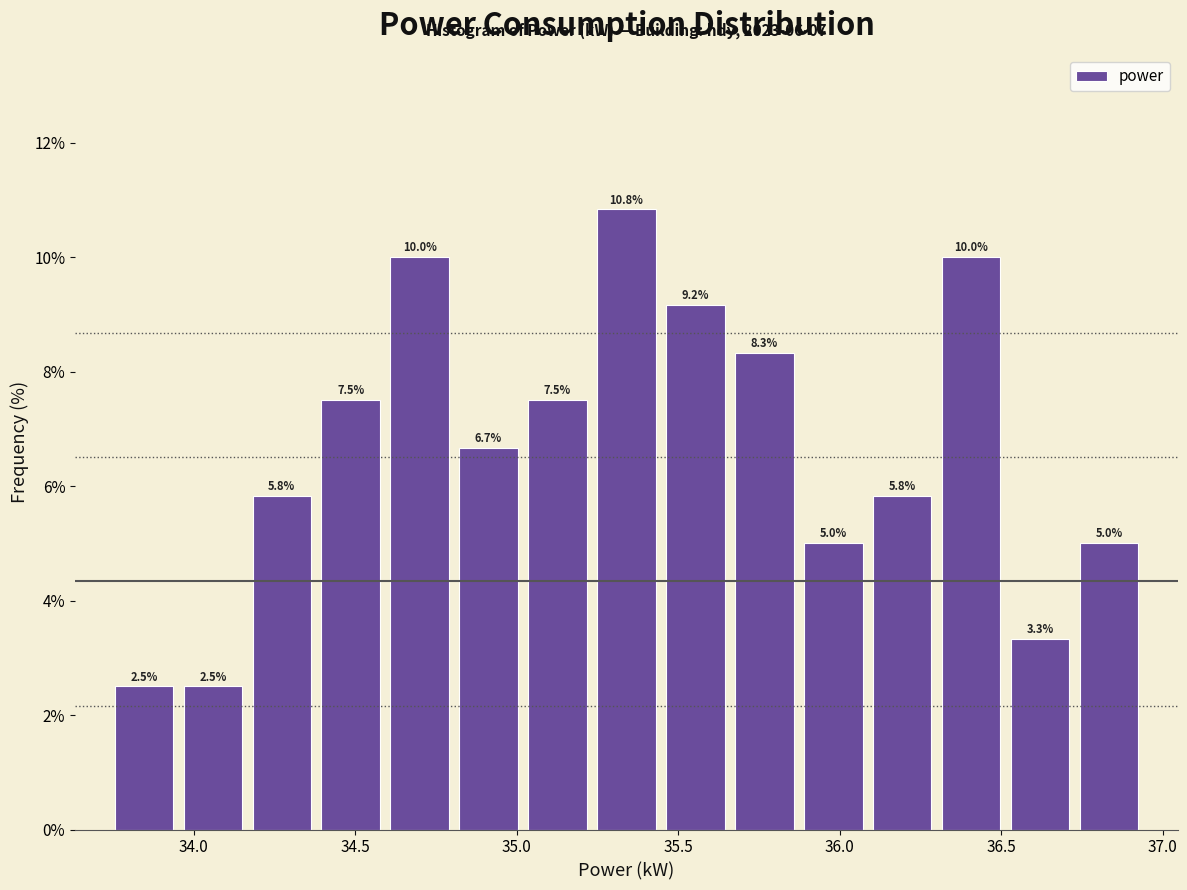

What is the height of the bar covering 34.40 to 34.60 on the x-axis? The bar edges are not printed on the chart, so give them approximately, as read against the axis.

7.5